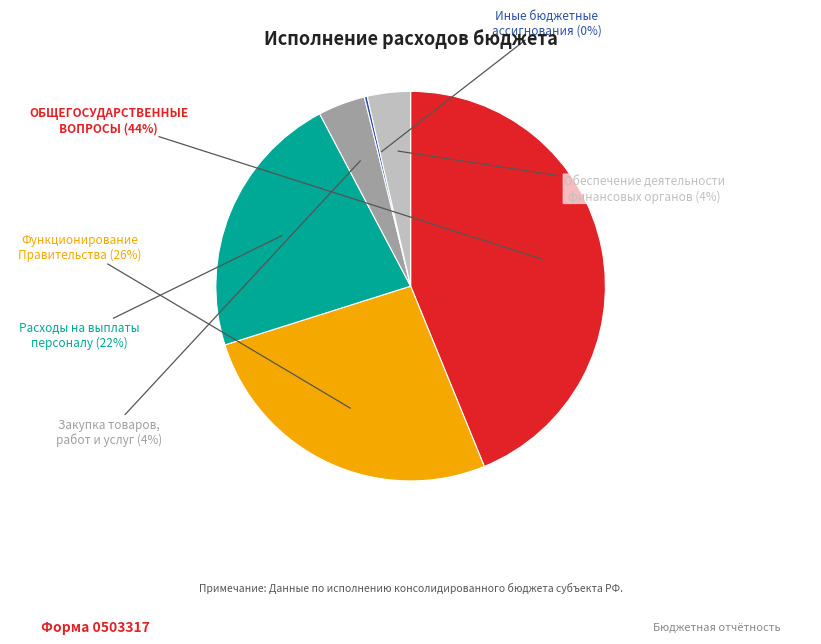

What is the largest slice in the pie chart?

ОБЩЕГОСУДАРСТВЕННЫЕ ВОПРОСЫ